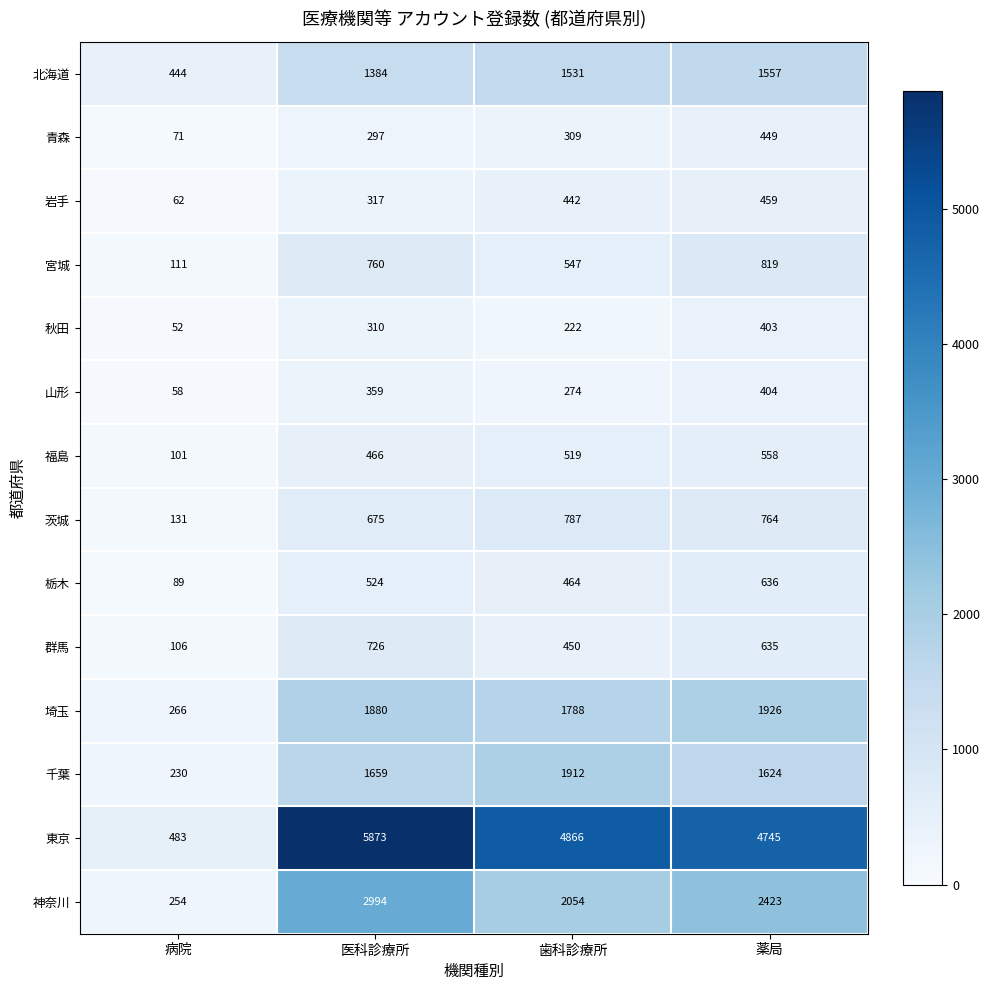

What is the difference between the second highest and minimum values in the 福島 series?

418